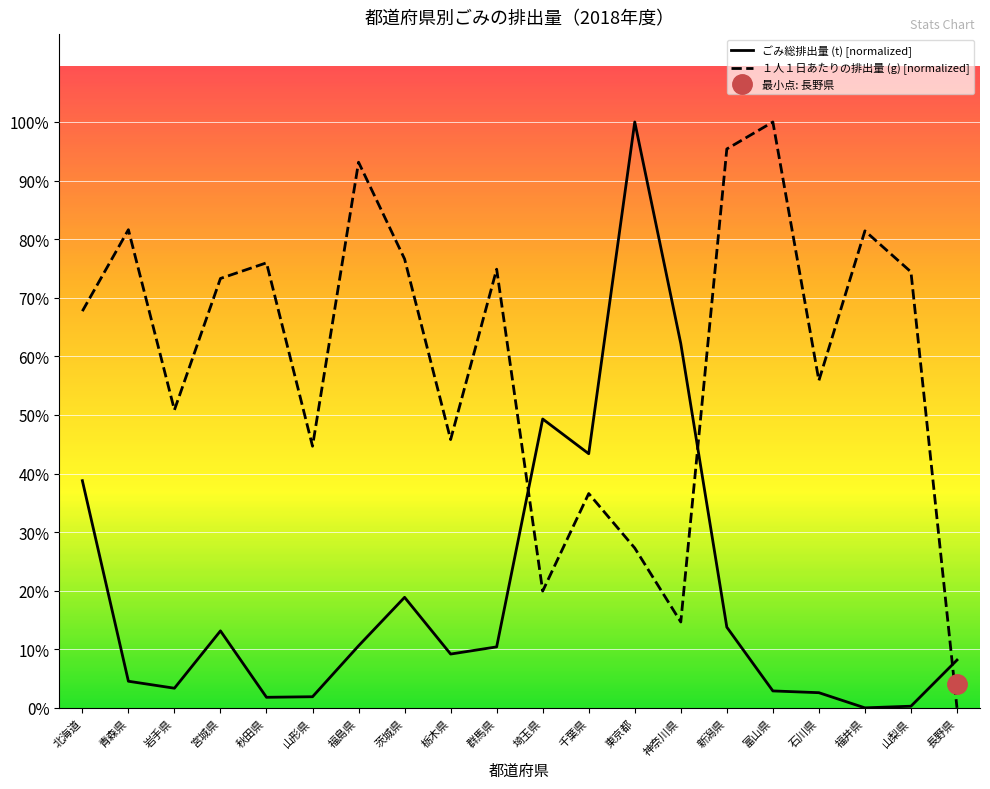

At 青森県, list the series in order from largest to smallest.

１人１日あたりの排出量 (g) [normalized], ごみ総排出量 (t) [normalized]